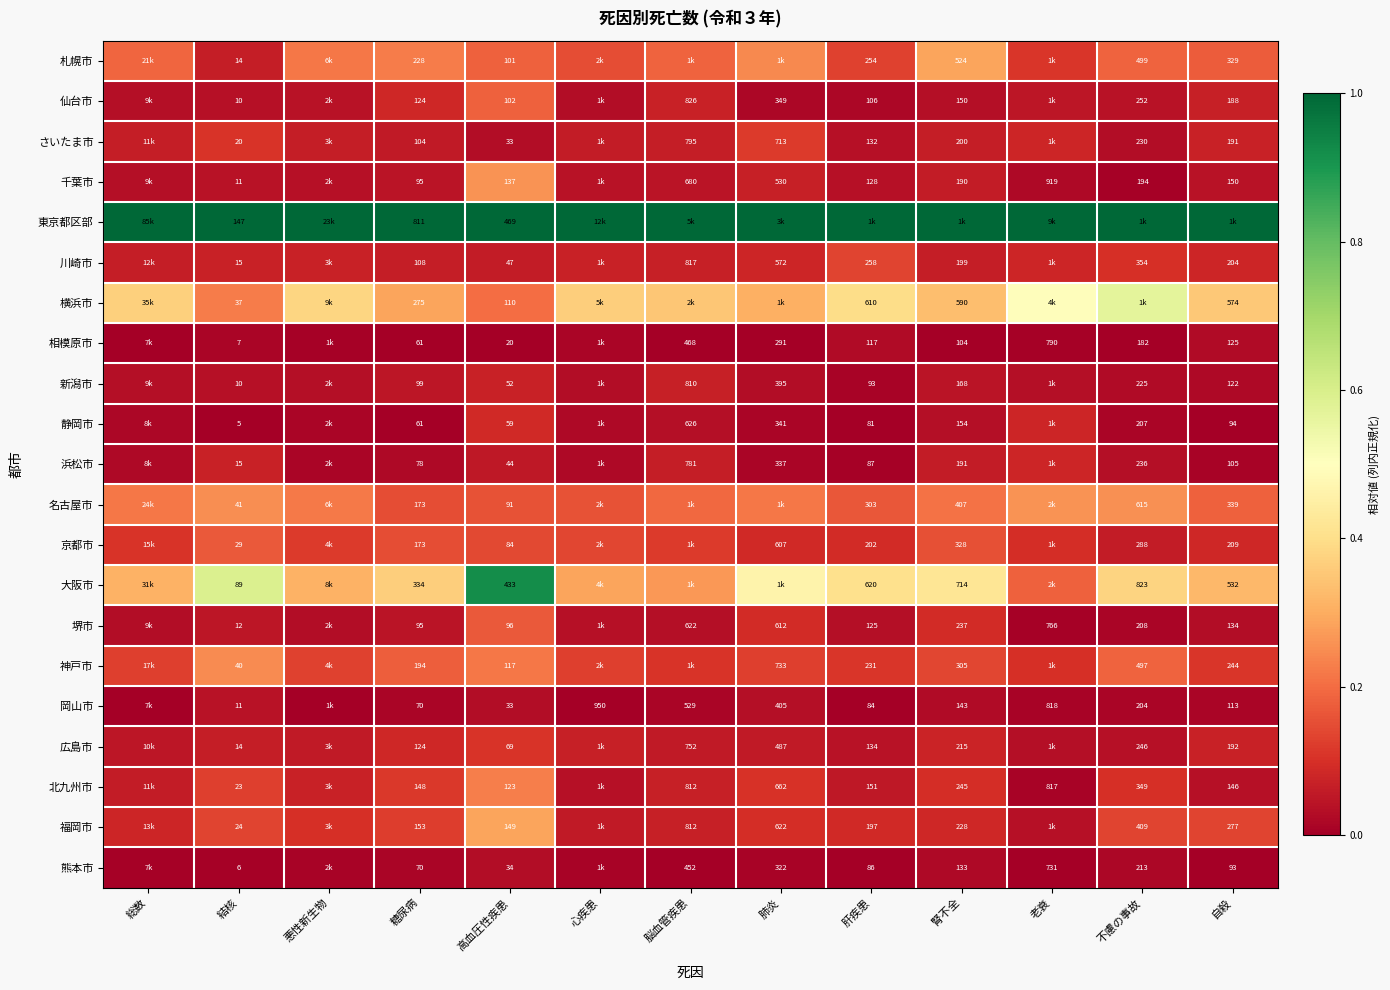

Which category has the highest value across all series?

総数